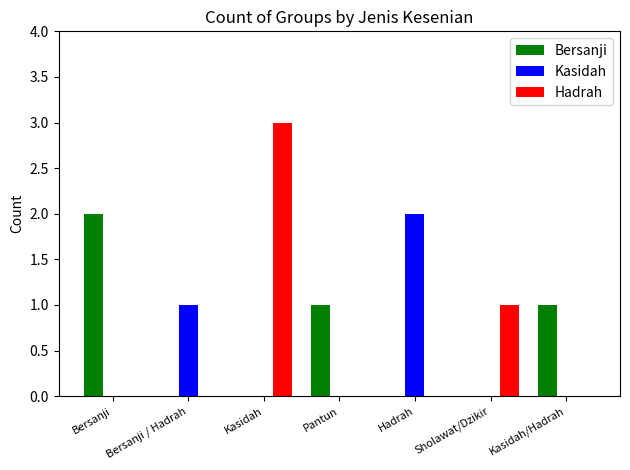

What is the sum of all Bersanji values?

4